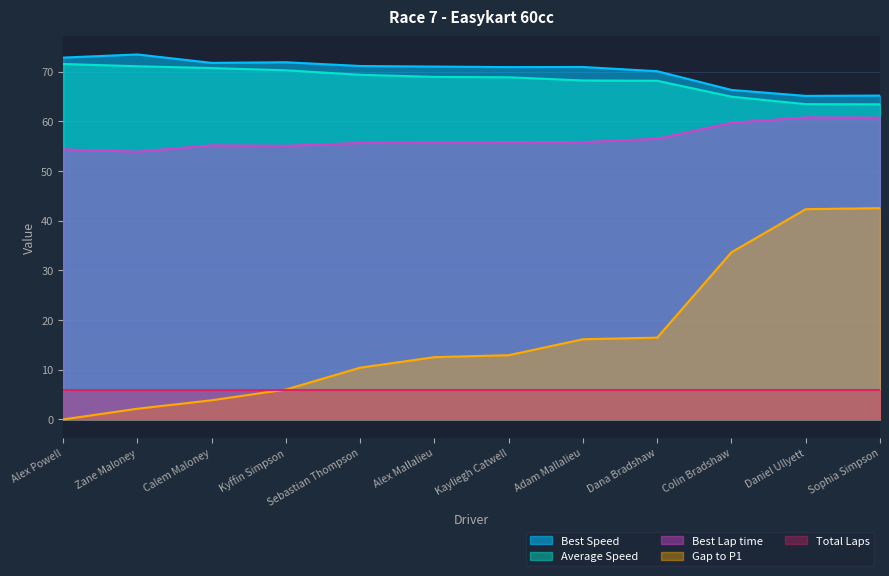

Read the Best Speed value at Kyffin Simpson.

71.9